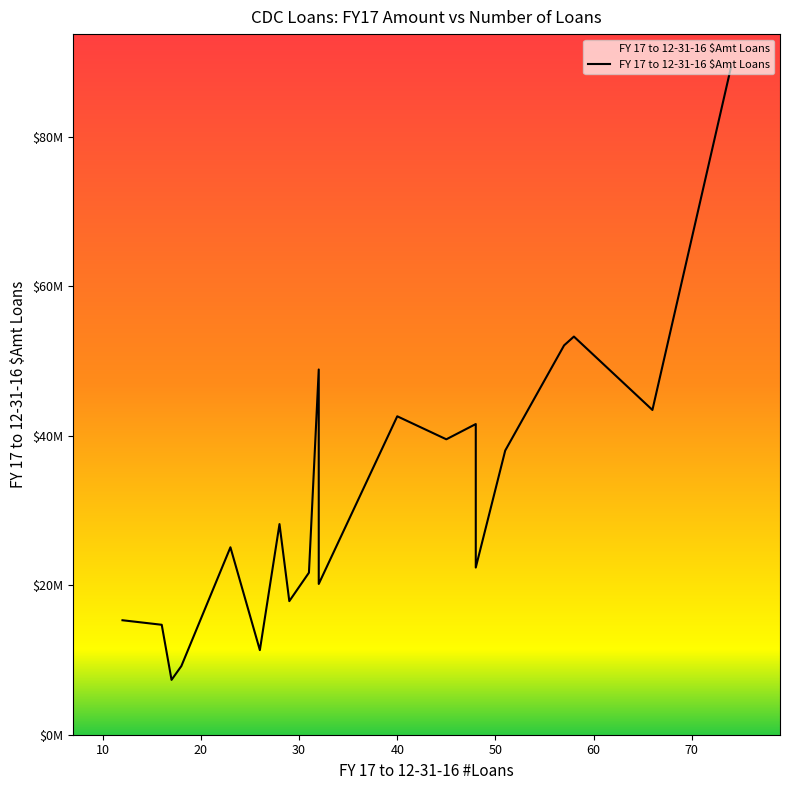

Read the value at 48, to the nearest 50.

22366000